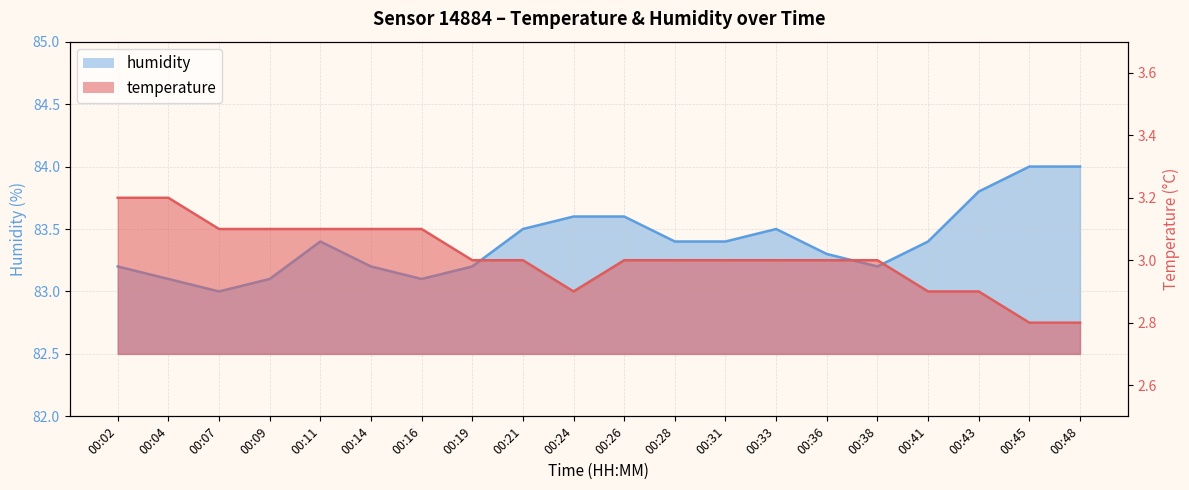

List the series in order of their peak value, highest first.

humidity, temperature